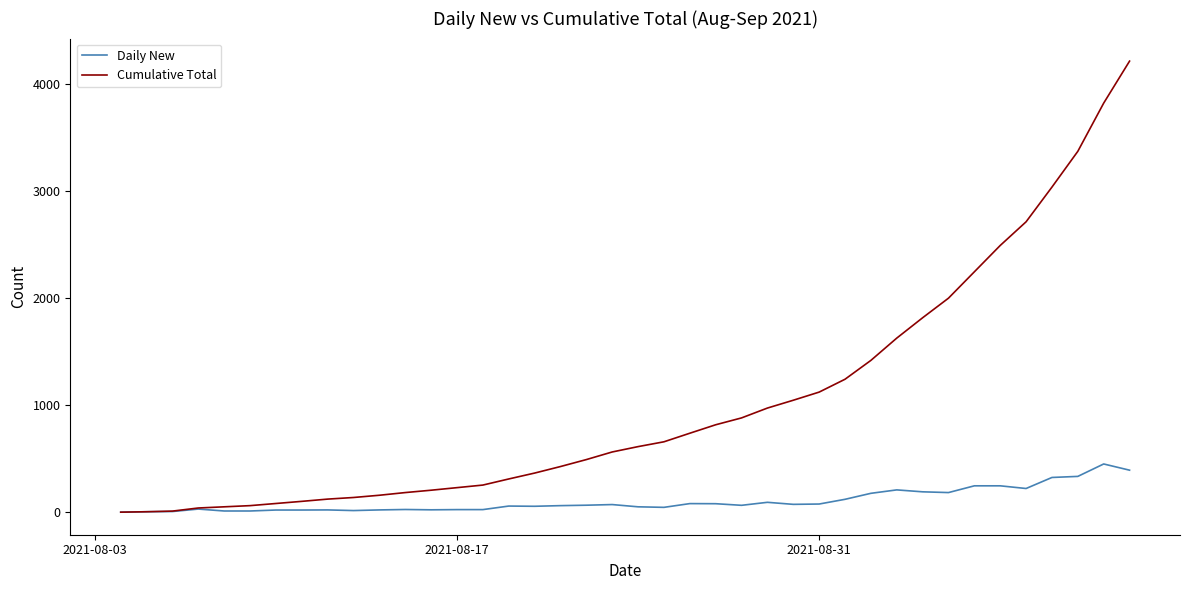

Which series has the widest spread of values?

Cumulative Total